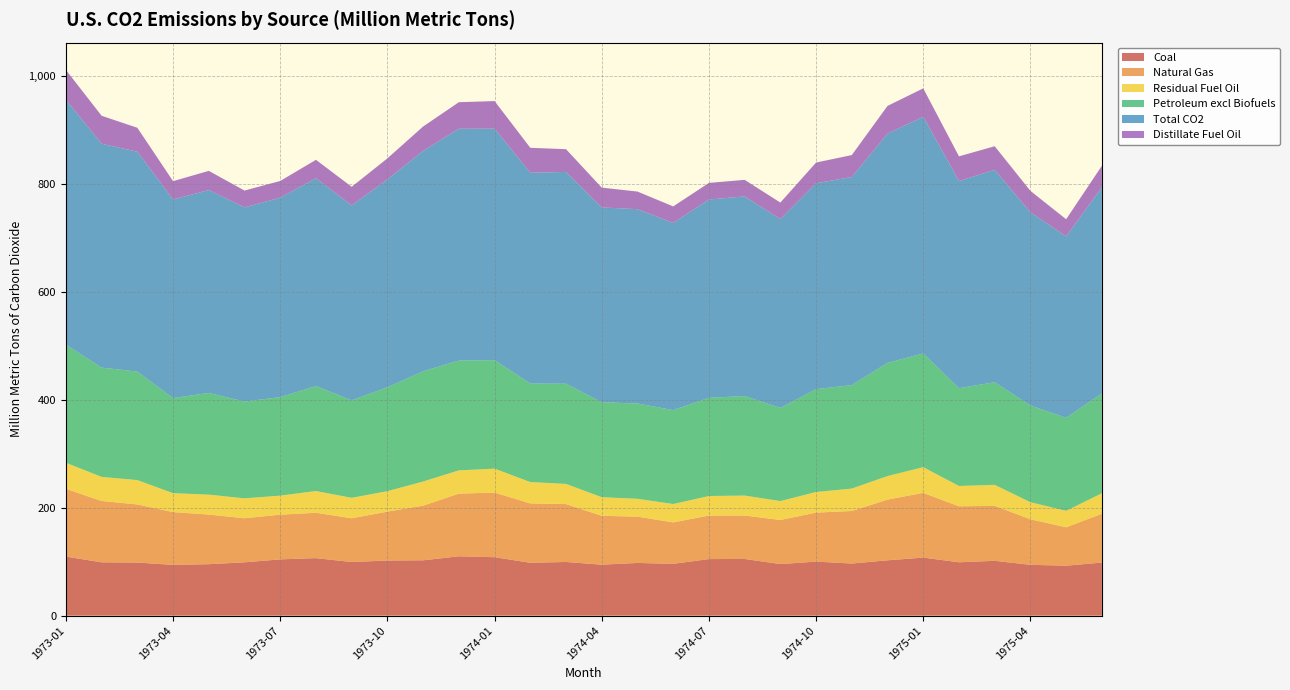

Reading left to right, what are all the values shown in this chart?

Coal: 1973-01=109.6	1973-02=98.8	1973-03=98.5	1973-04=94.2	1973-05=95.4	1973-06=98.9	1973-07=104.4	1973-08=106.6	1973-09=99.4	1973-10=102.2	1973-11=102.6	1973-12=110.0	1974-01=108.4	1974-02=98.0	1974-03=99.5	1974-04=94.5	1974-05=97.7	1974-06=96.1	1974-07=104.9	1974-08=105.1	1974-09=95.6	1974-10=100.2	1974-11=96.6	1974-12=102.6	1975-01=107.6	1975-02=99.0	1975-03=101.7	1975-04=94.2	1975-05=92.6	1975-06=98.4
Natural Gas: 1973-01=125.6	1973-02=113.8	1973-03=107.7	1973-04=97.8	1973-05=92.0	1973-06=81.7	1973-07=82.9	1973-08=84.1	1973-09=81.1	1973-10=90.7	1973-11=101.3	1973-12=116.2	1974-01=119.7	1974-02=110.1	1974-03=107.3	1974-04=90.6	1974-05=85.9	1974-06=76.8	1974-07=80.7	1974-08=80.4	1974-09=81.8	1974-10=90.8	1974-11=97.4	1974-12=112.6	1975-01=120.0	1975-02=103.8	1975-03=101.8	1975-04=84.5	1975-05=71.1	1975-06=90.5
Residual Fuel Oil: 1973-01=48.4	1973-02=44.7	1973-03=45.1	1973-04=35.1	1973-05=36.9	1973-06=36.9	1973-07=35.3	1973-08=40.3	1973-09=37.9	1973-10=37.9	1973-11=44.7	1973-12=43.1	1974-01=44.4	1974-02=39.5	1974-03=37.4	1974-04=34.5	1974-05=33.1	1974-06=34.0	1974-07=36.2	1974-08=37.0	1974-09=35.0	1974-10=38.2	1974-11=41.6	1974-12=43.7	1975-01=47.6	1975-02=37.6	1975-03=39.0	1975-04=31.6	1975-05=30.5	1975-06=38.0
Petroleum excl Biofuels: 1973-01=219.0	1973-02=202.5	1973-03=201.2	1973-04=176.2	1973-05=188.6	1973-06=179.4	1973-07=182.5	1973-08=194.6	1973-09=180.8	1973-10=192.5	1973-11=204.5	1973-12=203.5	1974-01=201.1	1974-02=182.6	1974-03=185.8	1974-04=176.0	1974-05=176.6	1974-06=174.1	1974-07=182.0	1974-08=184.5	1974-09=172.6	1974-10=190.6	1974-11=191.8	1974-12=209.8	1975-01=210.9	1975-02=181.3	1975-03=190.2	1975-04=179.3	1975-05=172.5	1975-06=185.0
Total CO2: 1973-01=454.1	1973-02=415.1	1973-03=407.4	1973-04=368.2	1973-05=376.0	1973-06=360.0	1973-07=369.8	1973-08=385.3	1973-09=361.3	1973-10=385.4	1973-11=408.4	1973-12=429.8	1974-01=429.2	1974-02=390.7	1974-03=392.6	1974-04=361.1	1974-05=360.2	1974-06=347.0	1974-07=367.6	1974-08=370.1	1974-09=350.0	1974-10=381.7	1974-11=385.8	1974-12=425.0	1975-01=438.6	1975-02=384.0	1975-03=393.7	1975-04=358.0	1975-05=336.3	1975-06=382.0
Distillate Fuel Oil: 1973-01=55.2	1973-02=51.8	1973-03=44.5	1973-04=34.0	1973-05=35.6	1973-06=31.2	1973-07=31.0	1973-08=34.0	1973-09=34.5	1973-10=39.0	1973-11=45.2	1973-12=49.2	1974-01=51.1	1974-02=46.3	1974-03=42.2	1974-04=36.8	1974-05=32.6	1974-06=30.6	1974-07=30.8	1974-08=30.8	1974-09=30.8	1974-10=38.5	1974-11=40.7	1974-12=51.3	1975-01=52.8	1975-02=45.8	1975-03=43.8	1975-04=39.9	1975-05=31.7	1975-06=40.0